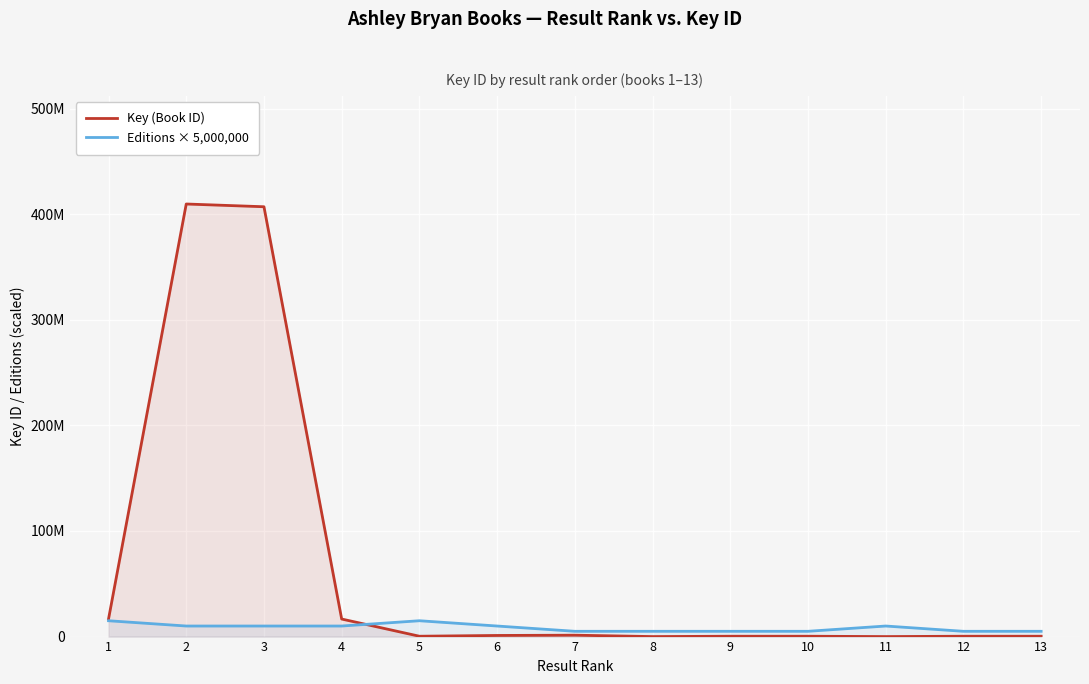

What is the value of the Key (Book ID) point at the 13th from the left?

330304